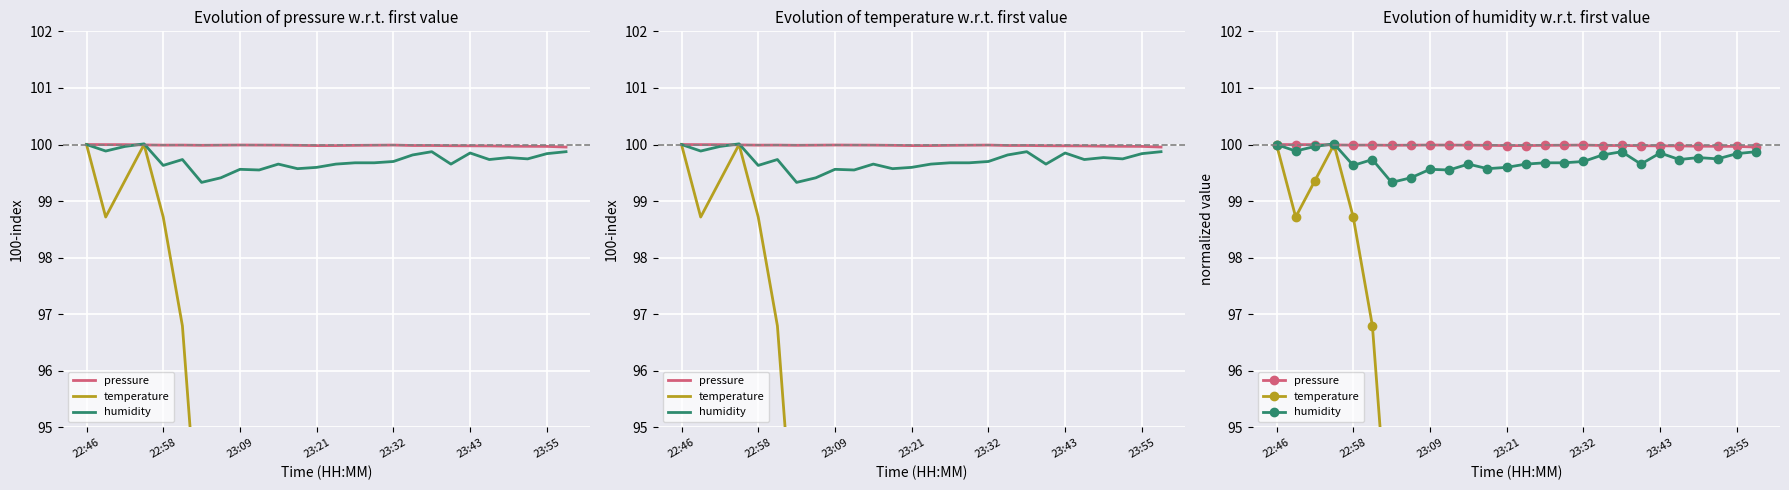

What is the average value of the pressure series?

100.0